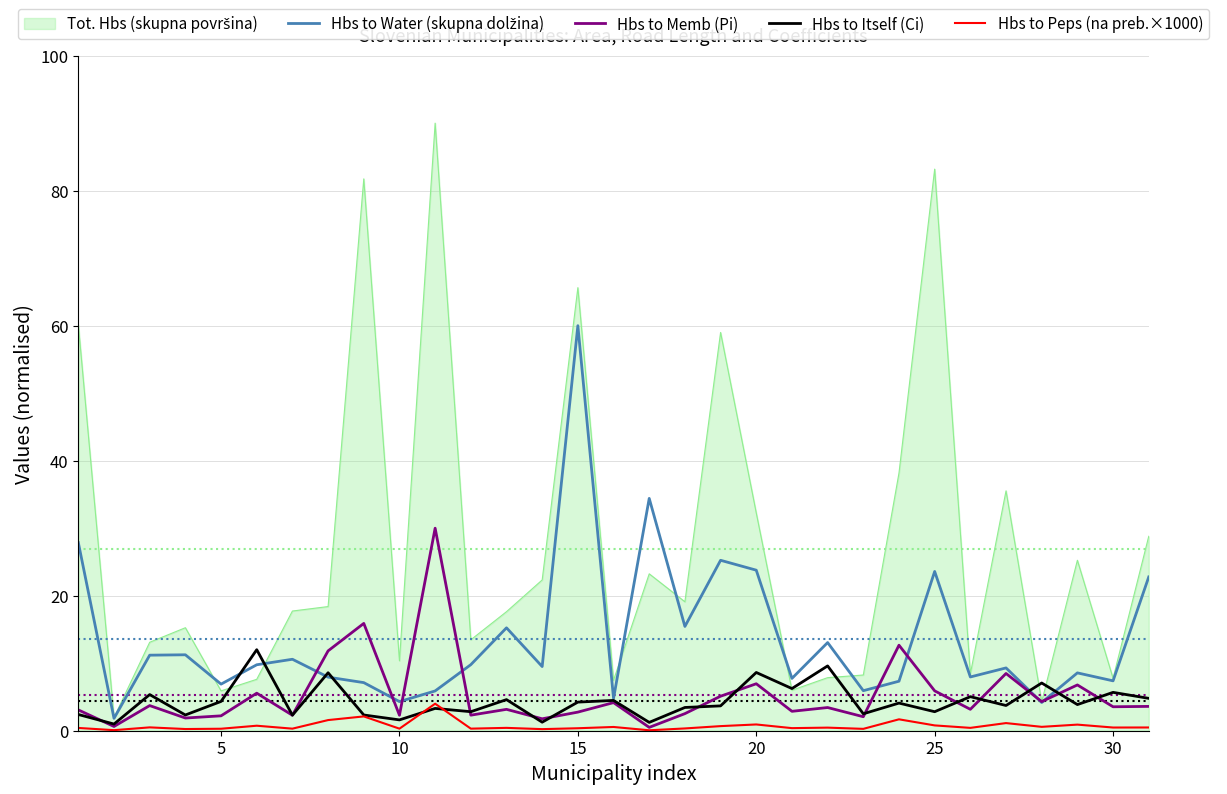

How many lines are shown in the chart?

5